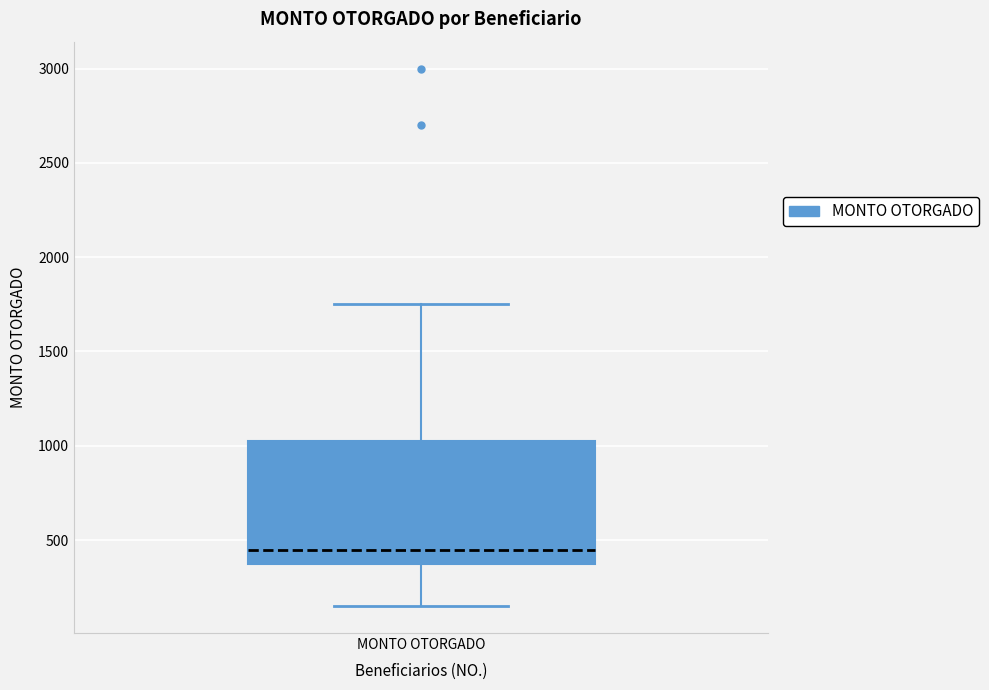

Transcribe this box plot: give where the median line is, the range the box spans, and where the two whiskers end, as read against the y-axis. The values are not printed on the chart, so give them approximately, as read against the axis.

median 450, box 400 to 1050, whiskers 150 to 1750